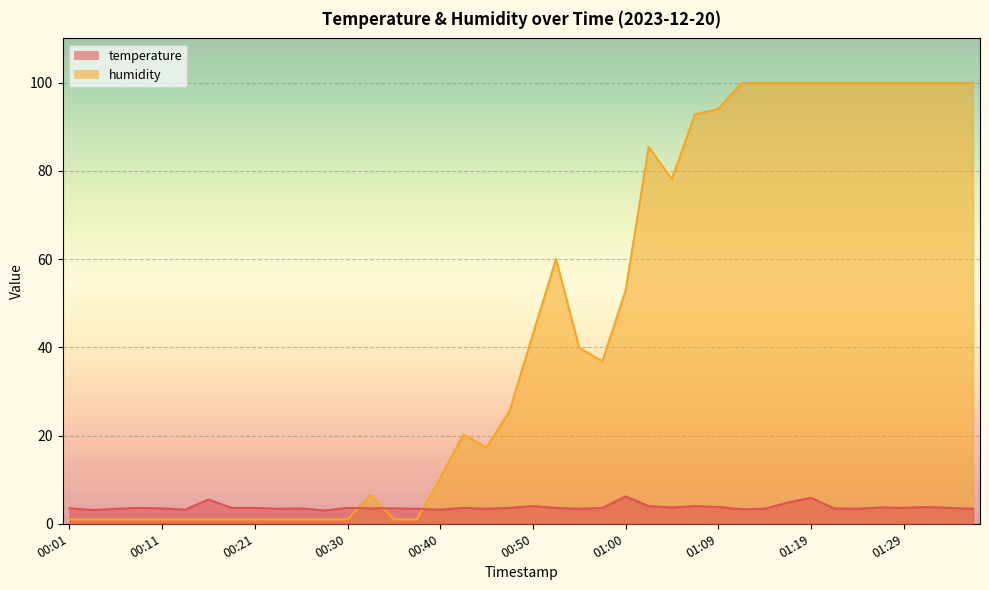

List the labels in order of temperature value, smallest first.

00:28, 00:04, 00:13, 00:40, 01:12, 00:06, 00:23, 00:38, 00:45, 00:55, 01:14, 01:24, 01:36, 00:01, 00:11, 00:26, 00:33, 00:35, 01:22, 00:09, 00:18, 00:21, 00:30, 00:43, 00:48, 00:52, 00:57, 01:29, 01:34, 01:05, 01:26, 01:09, 01:31, 00:50, 01:02, 01:07, 01:17, 00:16, 01:19, 01:00